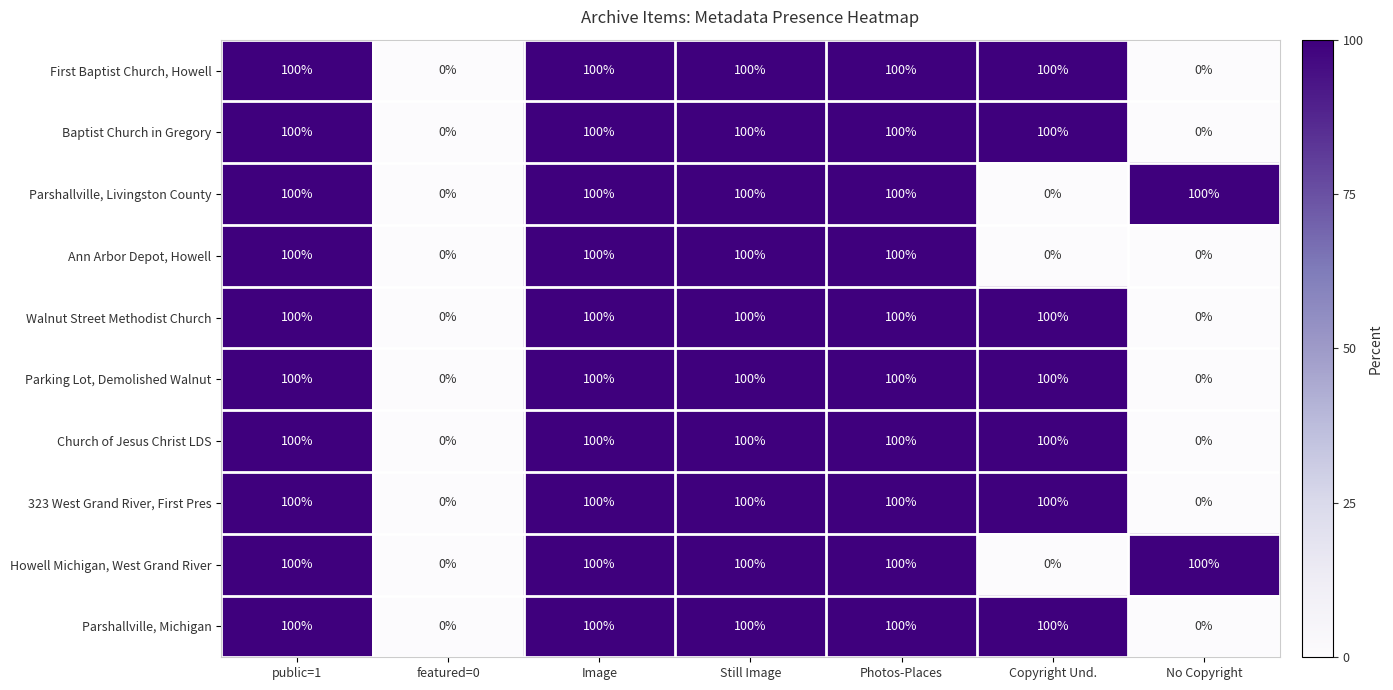

How many Parshallville, Michigan values are between 0 and 100?

7